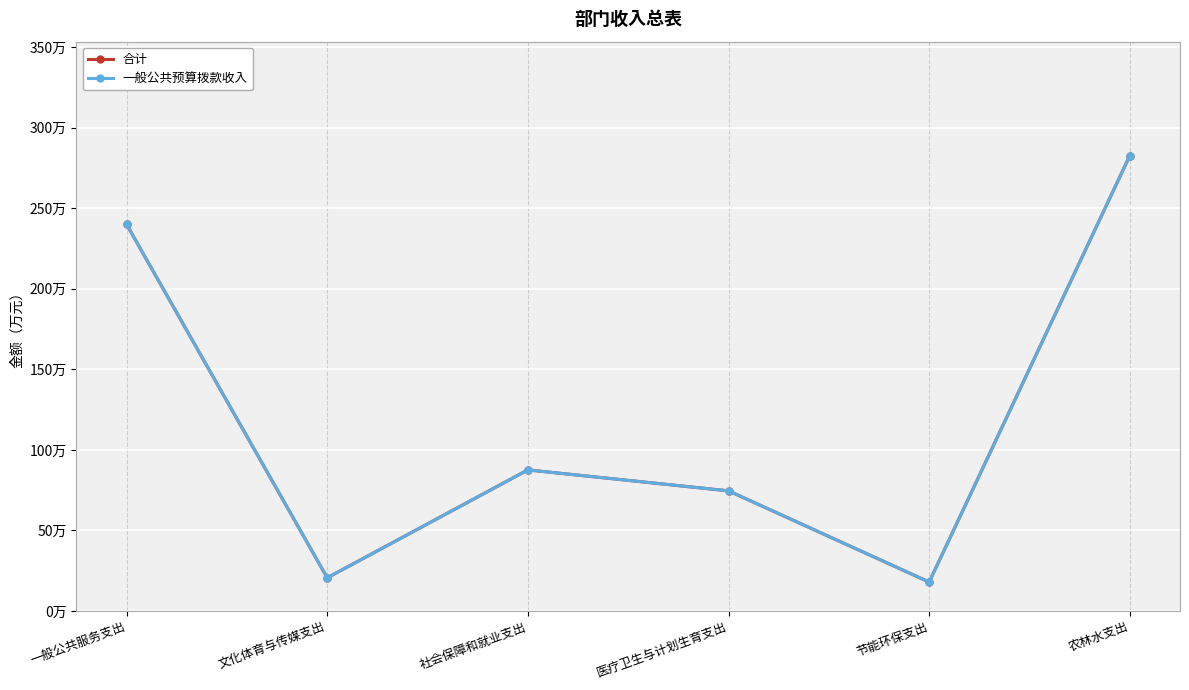

At which category does 合计 reach its first local peak?

社会保障和就业支出